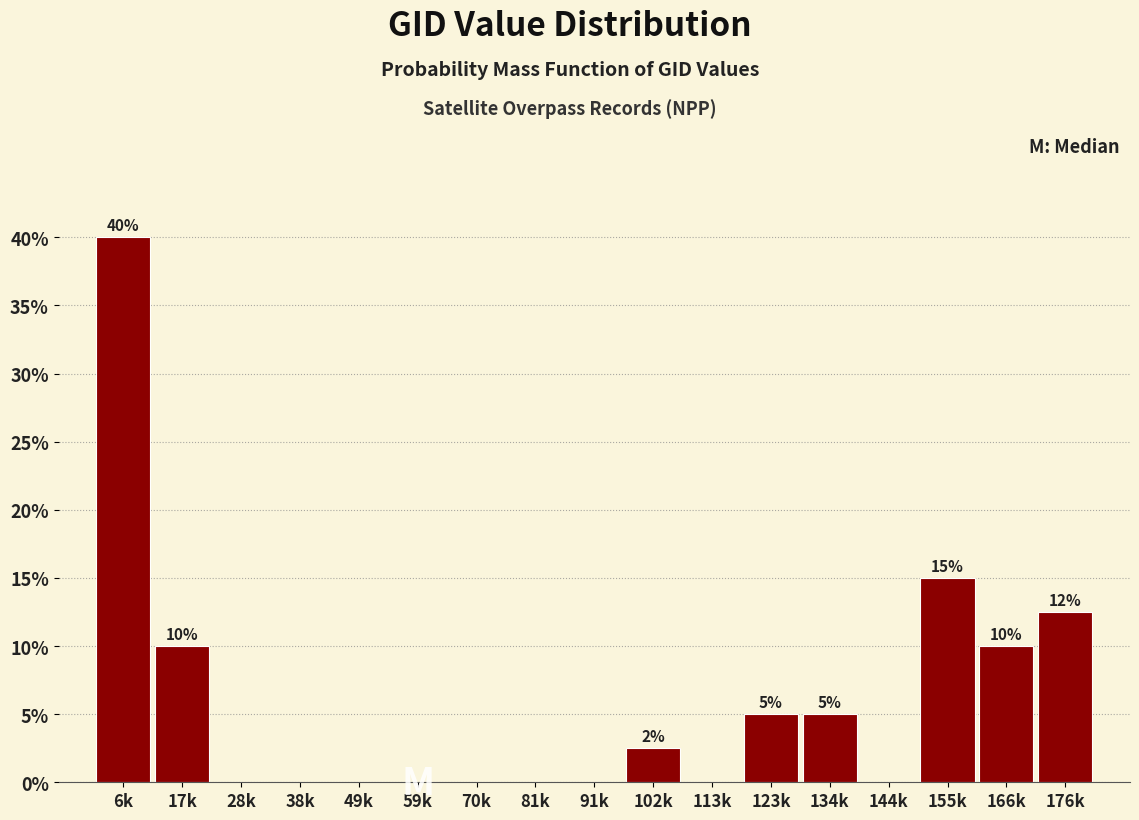

Reading left to right, what are all the values shown in this chart?

6k=40.0	17k=10.0	28k=0.0	38k=0.0	49k=0.0	59k=0.0	70k=0.0	81k=0.0	91k=0.0	102k=2.5	113k=0.0	123k=5.0	134k=5.0	144k=0.0	155k=15.0	166k=10.0	176k=12.5